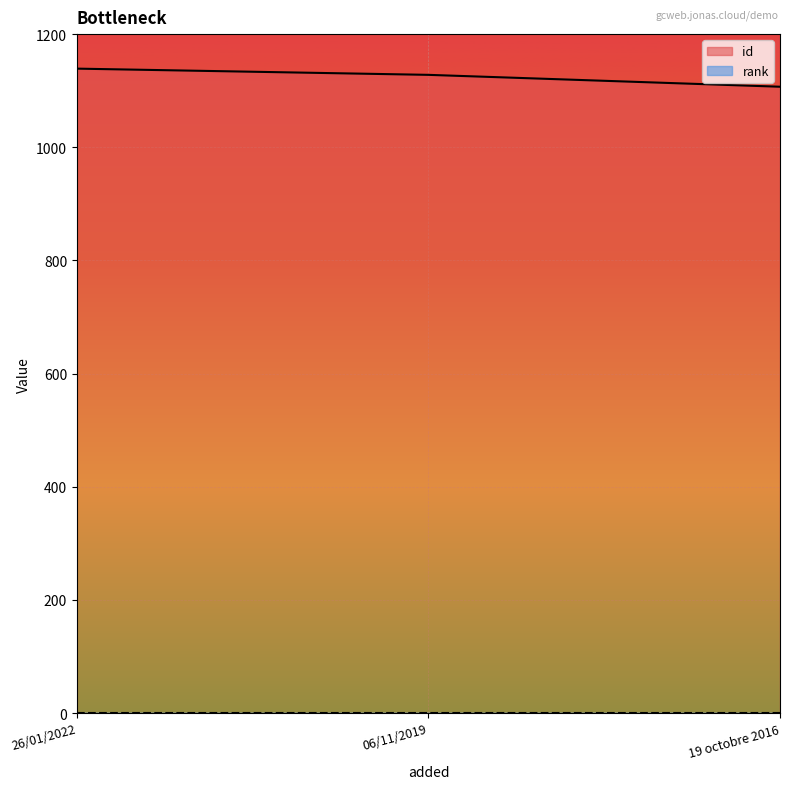

List the labels in order of value, largest first.

26/01/2022, 06/11/2019, 19 octobre 2016